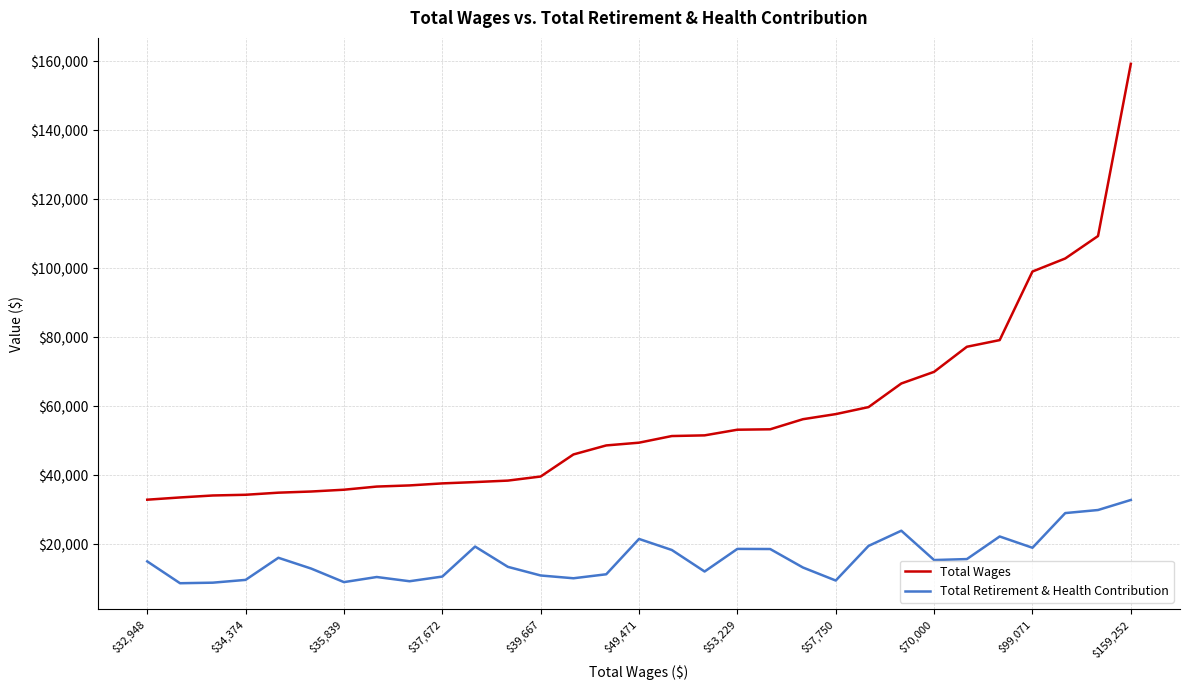

Which series has the largest range (max minus min)?

Total Wages